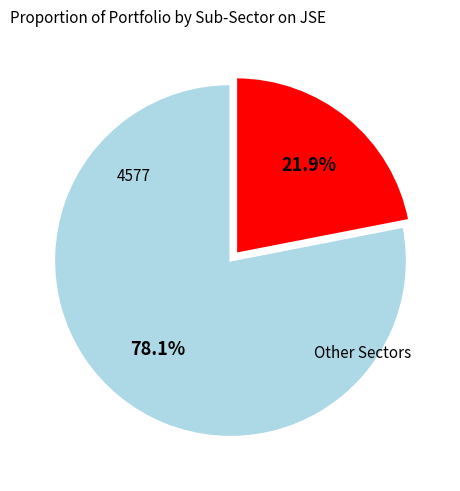

Does any single category account for the majority?

Yes